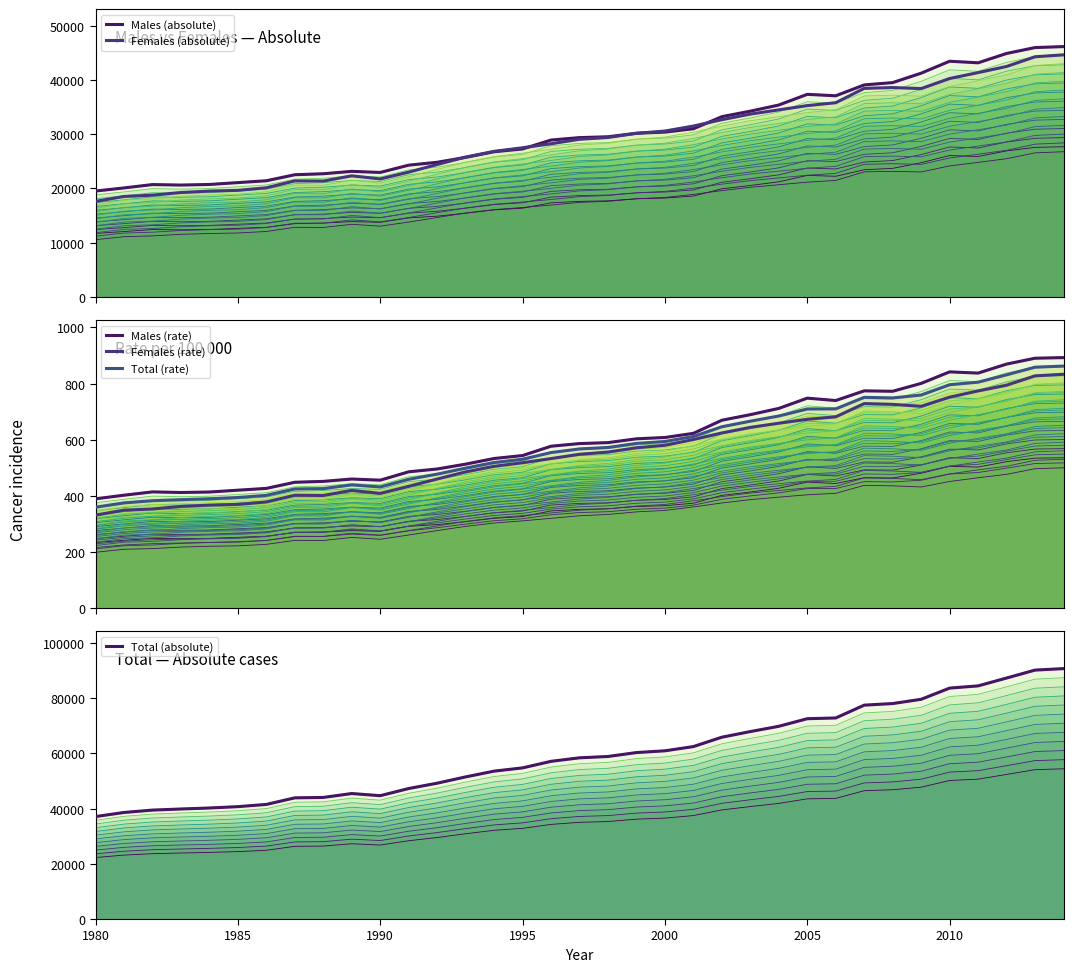

How many lines are shown in the chart?

6